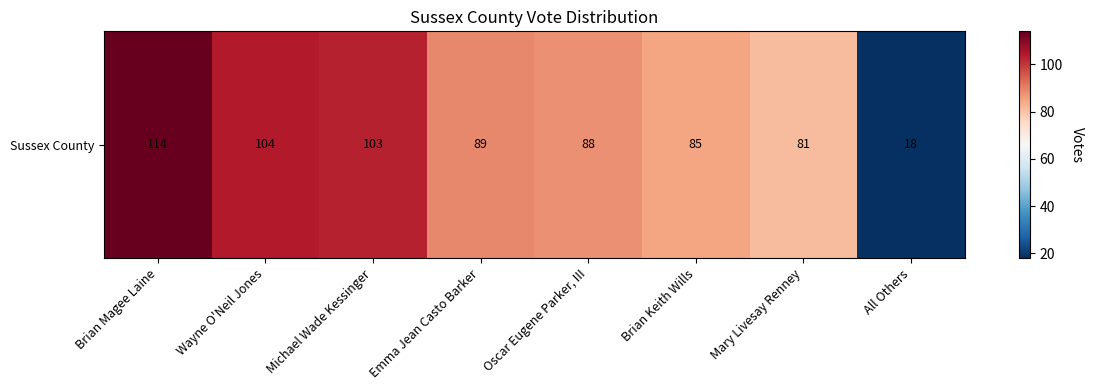

At which label is the value closest to 66?

Mary Livesay Renney